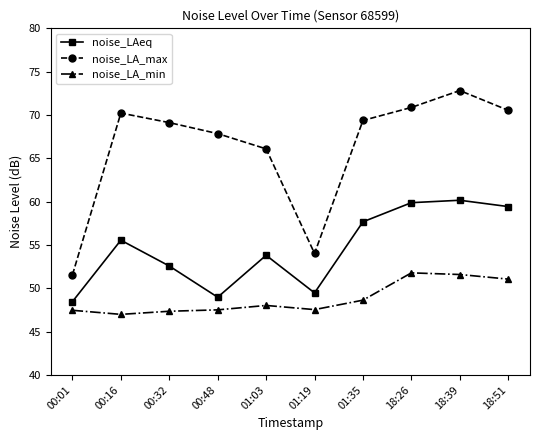

At how many categories does at least one series exceed 70?

4